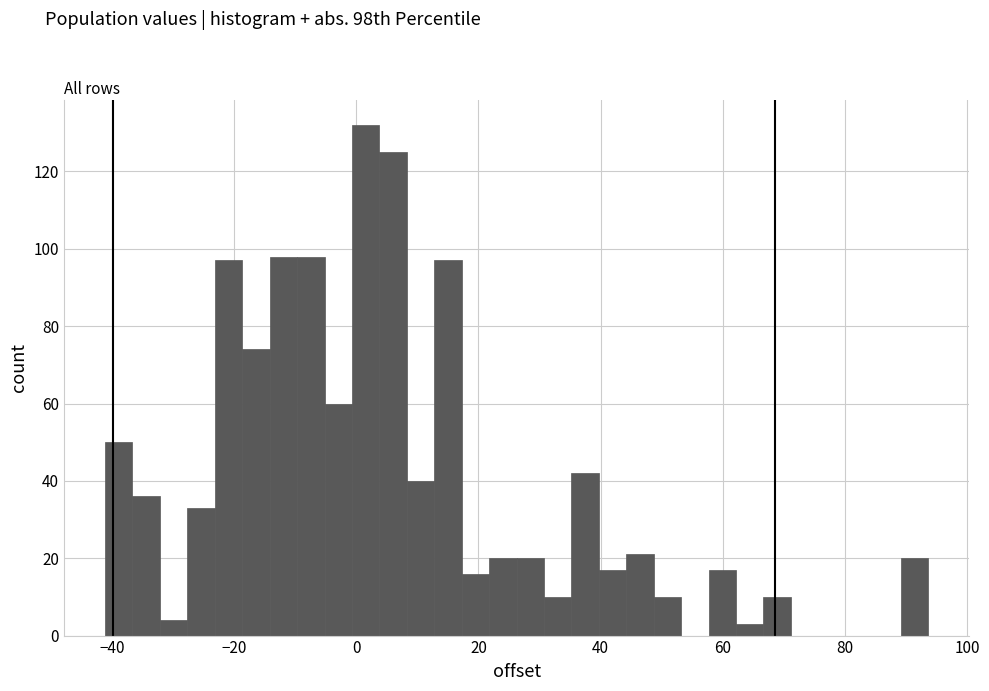

Read against the x-axis, roughly where is the centre of the tallest bar?

2